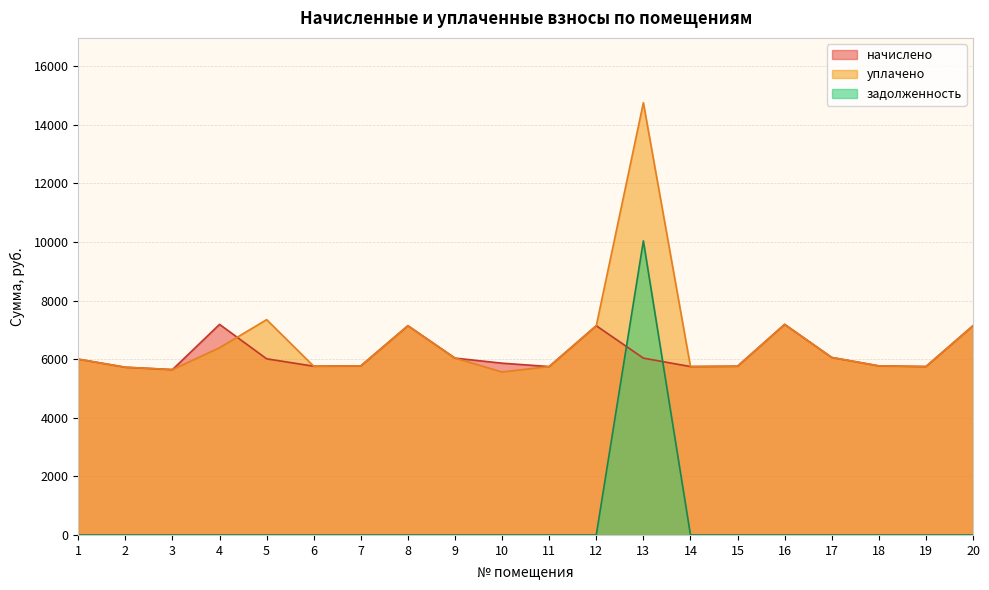

Reading left to right, what are all the values shown in this chart?

начислено: 1=6001.9	2=5725.4	3=5644.8	4=7188.5	5=6013.4	6=5760.0	7=5771.5	8=7142.3	9=6036.5	10=5863.7	11=5748.5	12=7142.3	13=6036.5	14=5748.5	15=5760.0	16=7188.5	17=6059.5	18=5771.5	19=5748.5	20=7142.4
уплачено: 1=6001.9	2=5725.4	3=5644.8	4=6389.8	5=7349.8	6=5760.0	7=5771.5	8=7142.3	9=6036.5	10=5563.4	11=5748.5	12=7142.3	13=14755.2	14=5748.5	15=5760.0	16=7188.5	17=6059.5	18=5771.5	19=5748.5	20=7142.4
задолженность: 1=0.0	2=0.0	3=0.0	4=0.0	5=0.0	6=0.0	7=0.0	8=0.0	9=0.0	10=0.0	11=0.0	12=0.0	13=10038.4	14=0.0	15=0.0	16=0.0	17=0.0	18=0.0	19=0.0	20=0.0